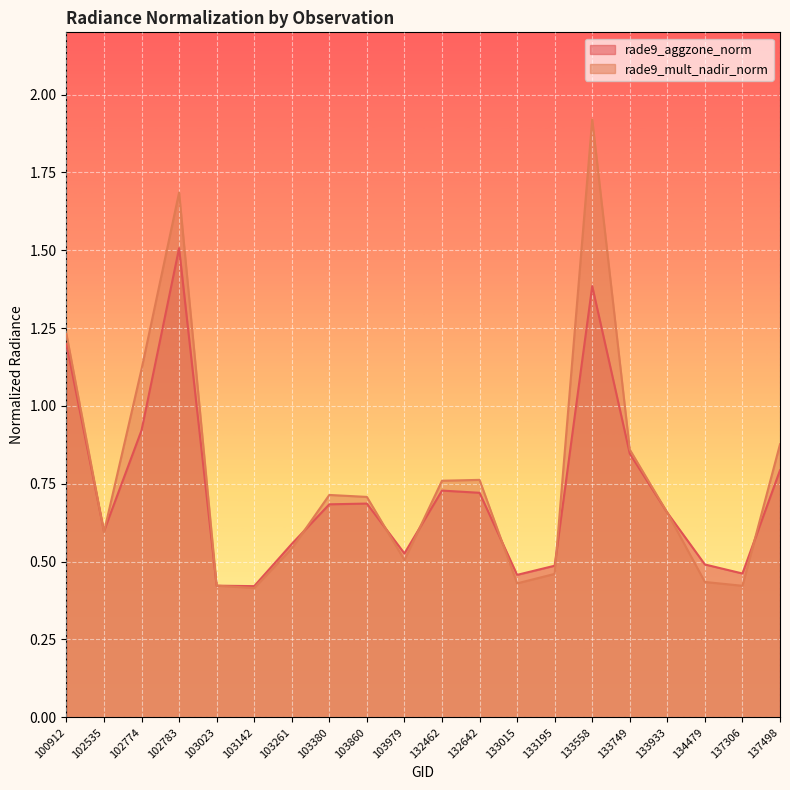

At which category is the sum across all series the highest?

133558